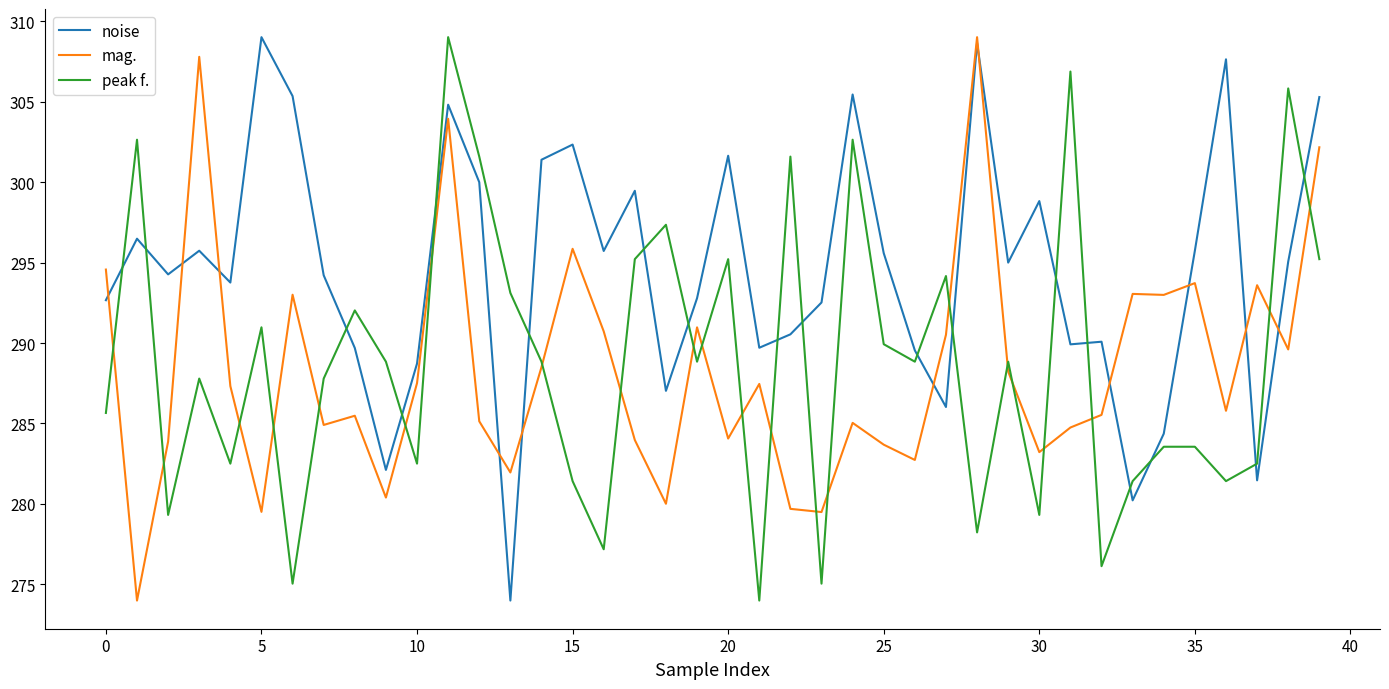

What is the highest value of the mag. series?

309.0